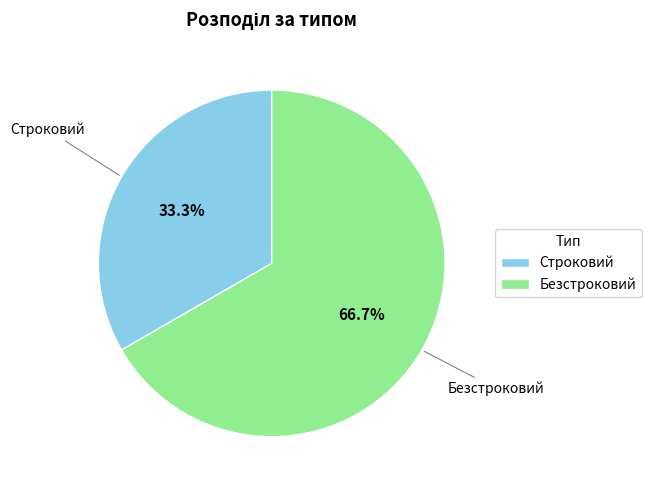

The Безстроковий slice represents 67% of the pie. True or false?

True